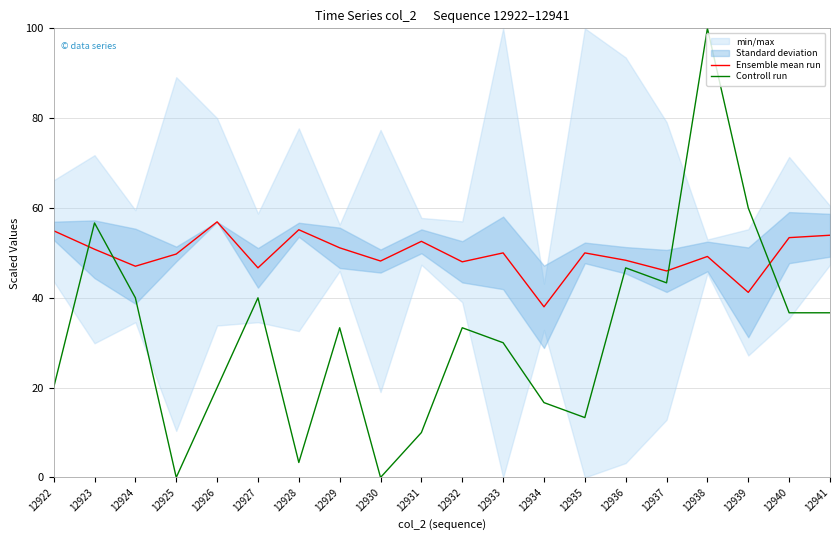

What is the difference between the maximum and second lowest values in the Controll run series?

100.0